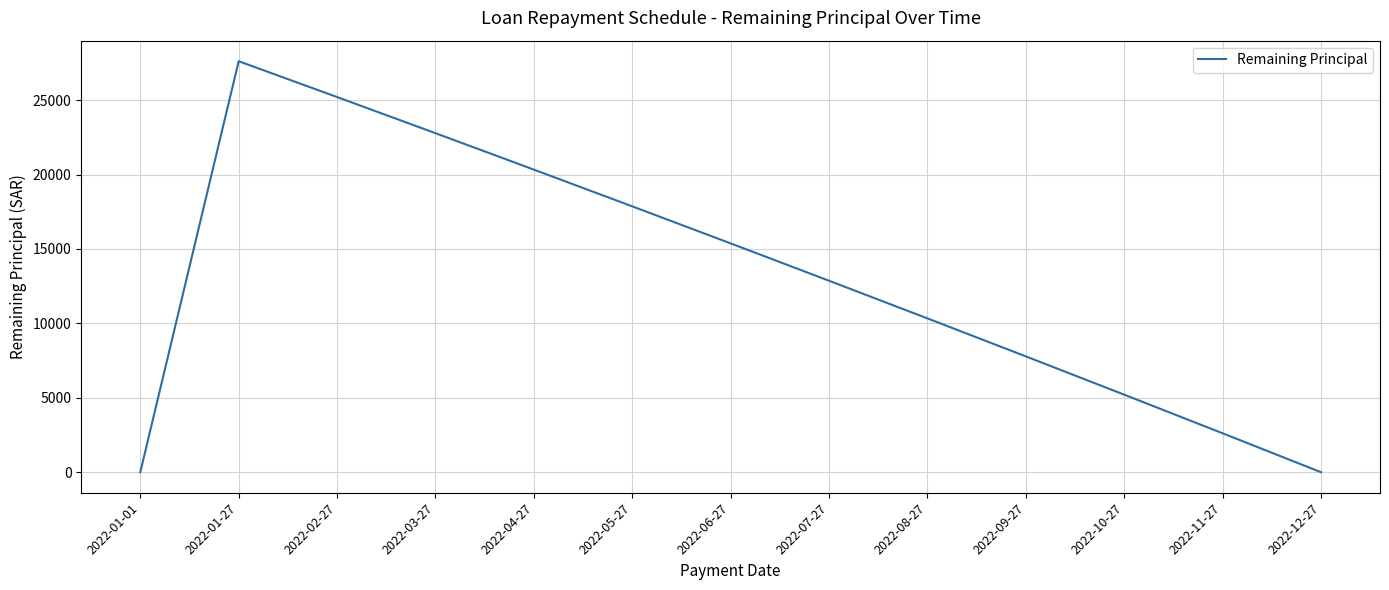

Where is the data nearest to the value 13806?

2022-07-27